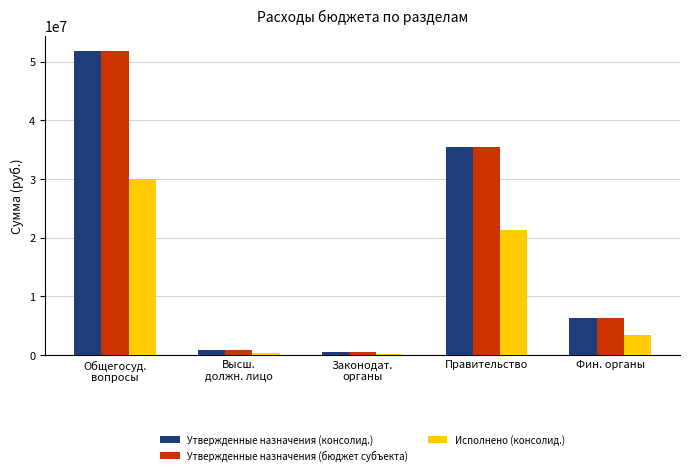

Reading right to left, extract all data points from this chart.

Утвержденные назначения (консолид.): Фин. органы=6363300.0	Правительство=35540147.1	Законодат.
органы=446100.0	Высш.
должн. лицо=793600.0	Общегосуд.
вопросы=51886347.1
Утвержденные назначения (бюджет субъекта): Фин. органы=6363300.0	Правительство=35540147.1	Законодат.
органы=446100.0	Высш.
должн. лицо=793600.0	Общегосуд.
вопросы=51886347.1
Исполнено (консолид.): Фин. органы=3478705.9	Правительство=21347546.7	Законодат.
органы=115974.6	Высш.
должн. лицо=415210.6	Общегосуд.
вопросы=30072483.1